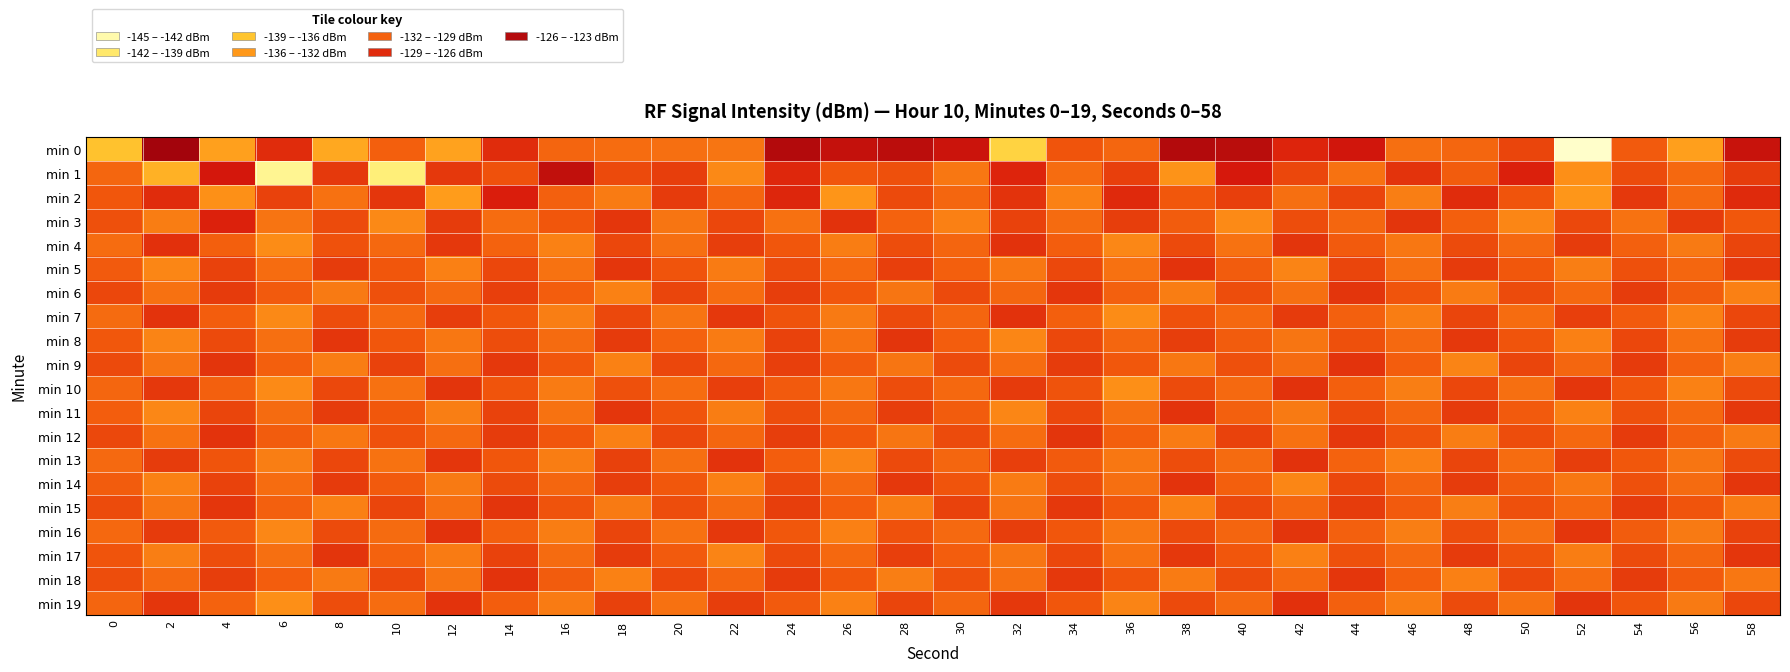

Which series has the largest range (max minus min)?

min 0